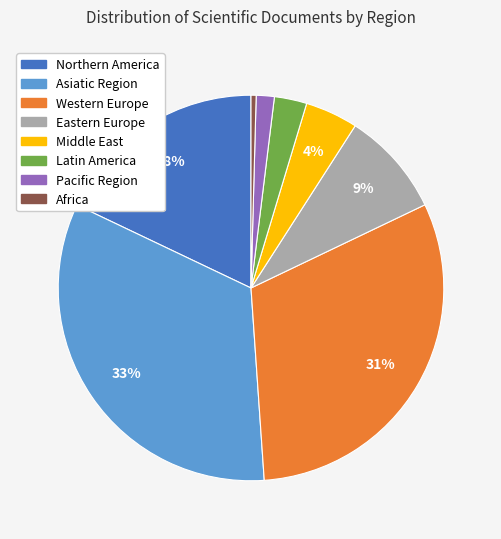

To the nearest percent, what is the average slice percentage?

12%